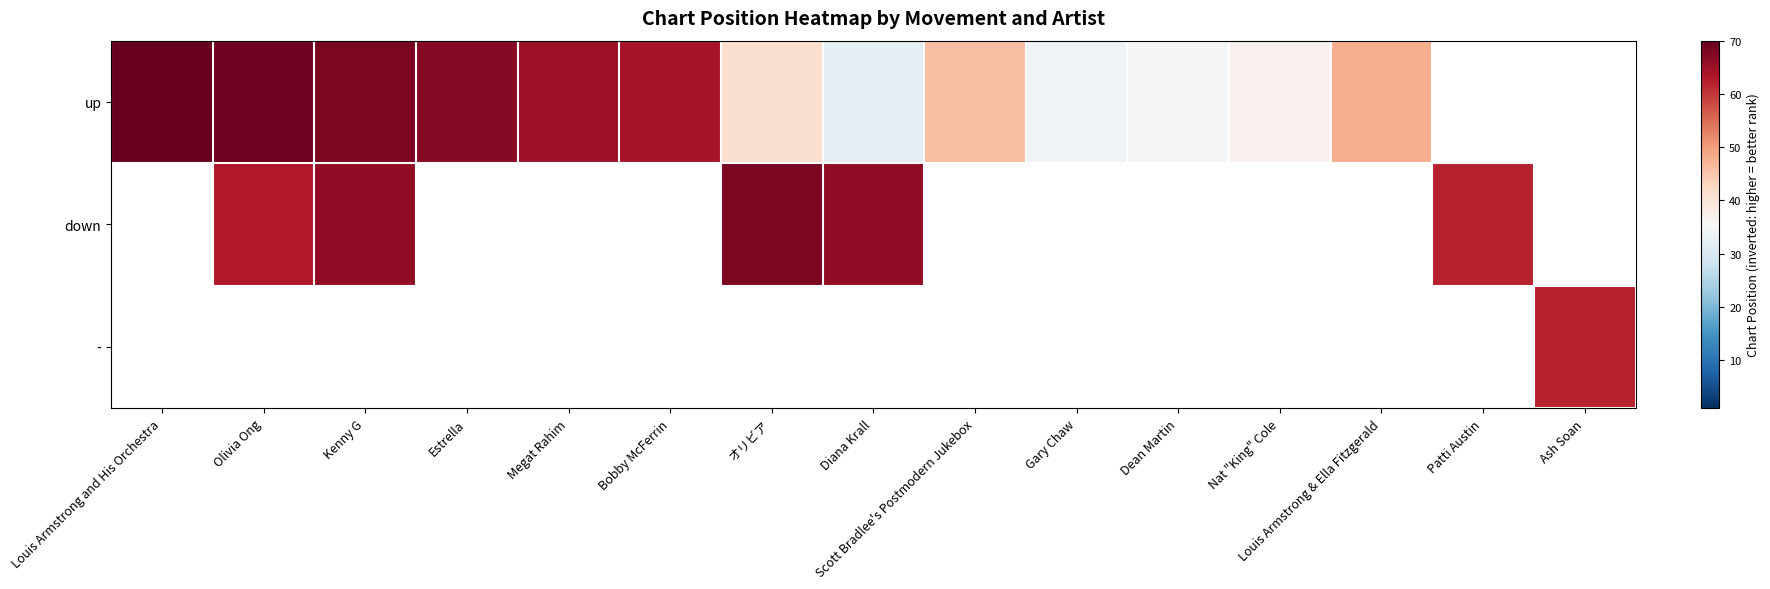

Between Louis Armstrong and His Orchestra and Dean Martin, which series saw the biggest shift?

up